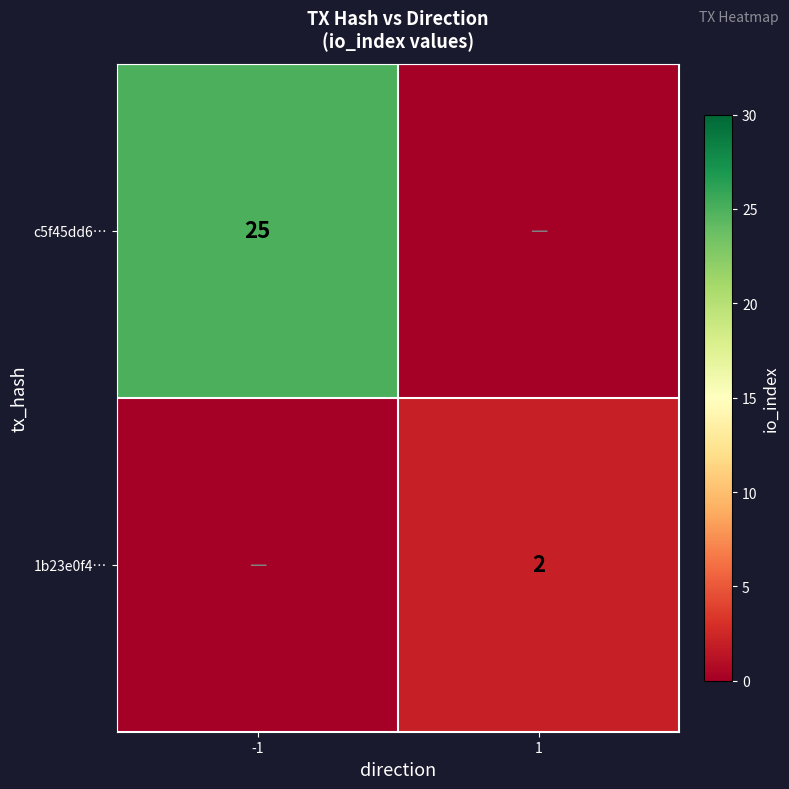

Which category has the highest value across all series?

-1